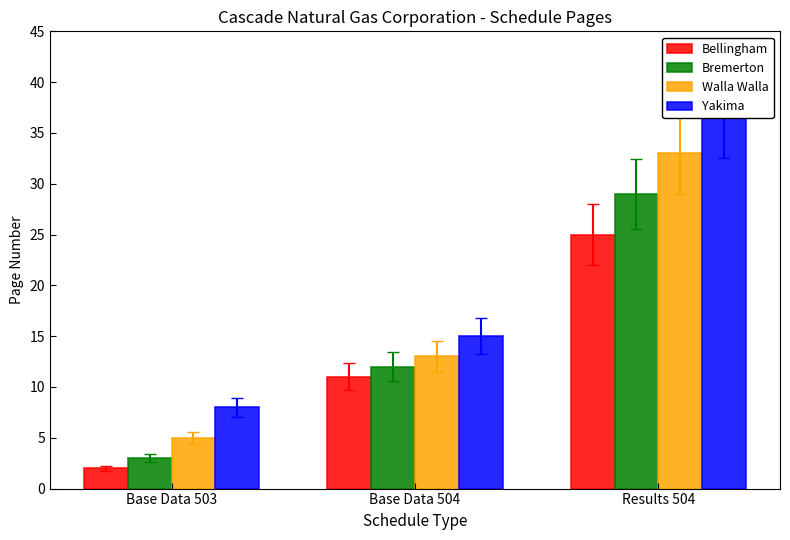

What position from the right is Results 504?

1